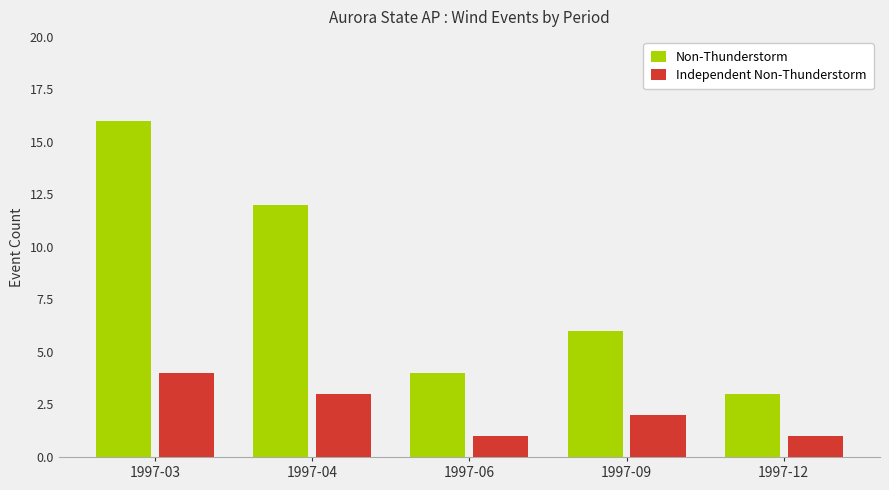

Is it true that Independent Non-Thunderstorm equals 3 at 1997-04?

True